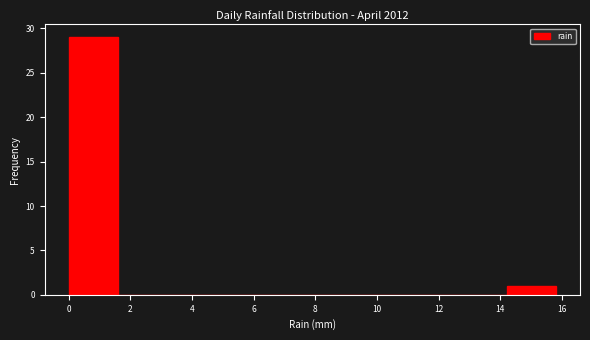

Reading left to right, list every bar in this chart as the range it spans on the x-axis followed by its height. Neither the bar edges nor the heights are printed on the chart, so give them approximately, as read against the axes.

0.00 to 1.58: 29
1.58 to 3.16: 0
3.16 to 4.74: 0
4.74 to 6.32: 0
6.32 to 7.90: 0
7.90 to 9.48: 0
9.48 to 11.06: 0
11.06 to 12.64: 0
12.64 to 14.22: 0
14.22 to 15.80: 1